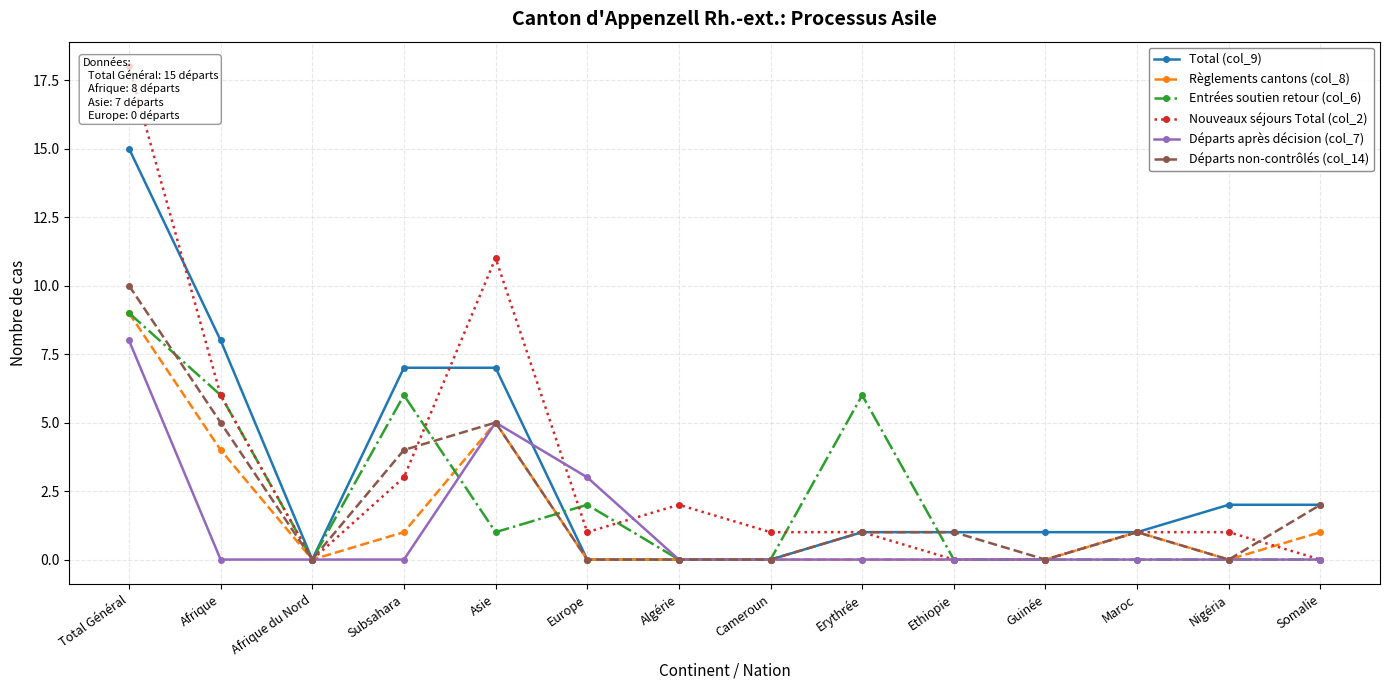

List the series in order of their peak value, lowest first.

Départs après décision (col_7), Règlements cantons (col_8), Entrées soutien retour (col_6), Départs non-contrôlés (col_14), Total (col_9), Nouveaux séjours Total (col_2)